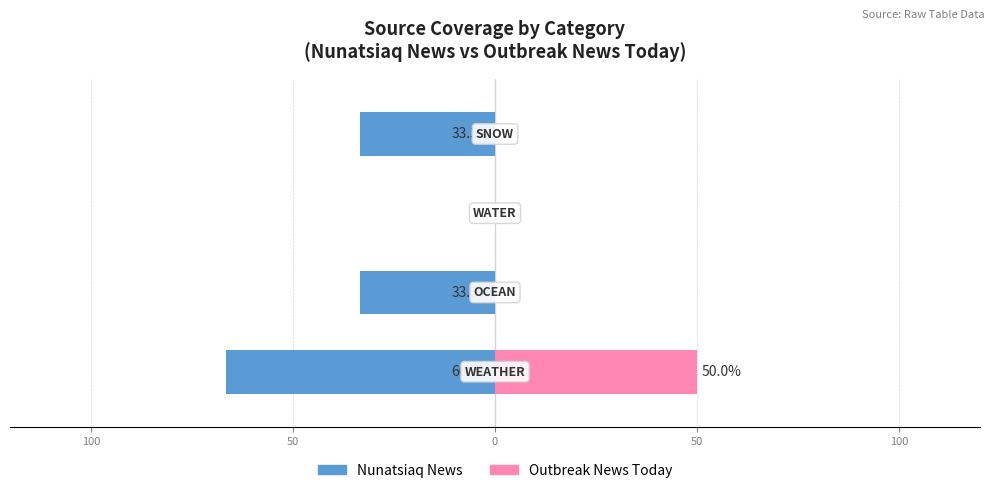

Is it true that Outbreak News Today equals 0.0 at 0?

True